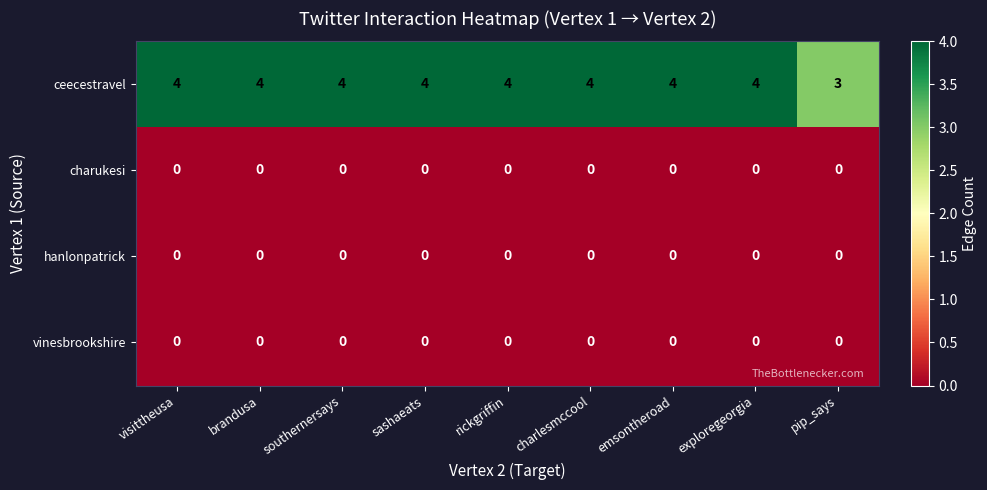

Between rickgriffin and pip_says, which series saw the biggest shift?

ceecestravel